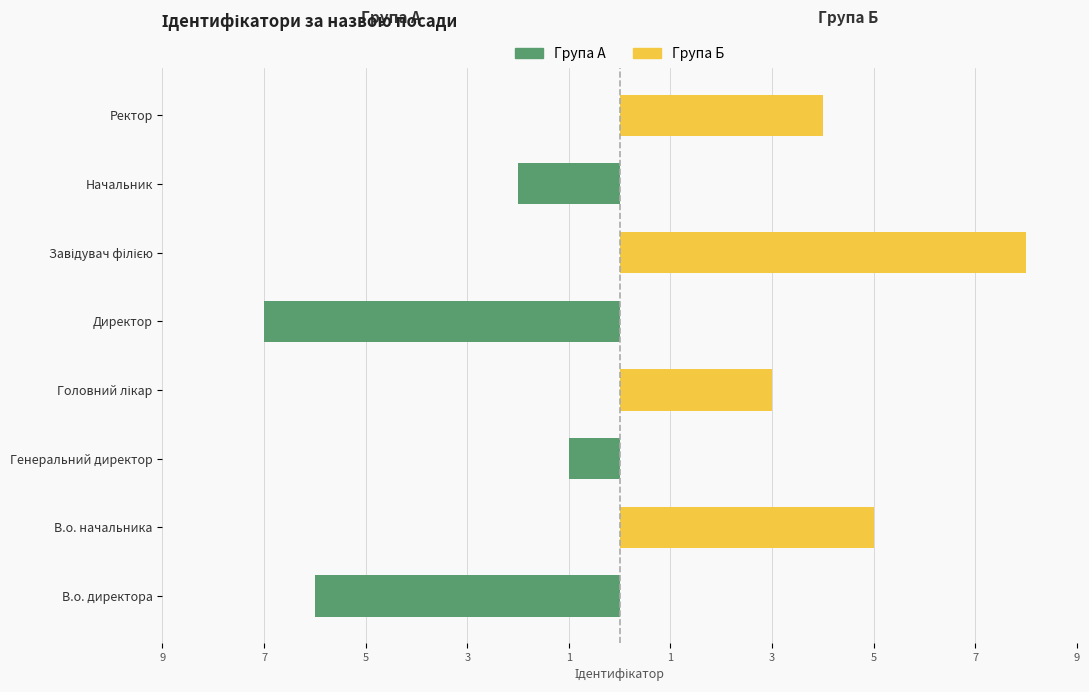

Rank the series by their maximum value, from highest to lowest.

Група Б, Група А